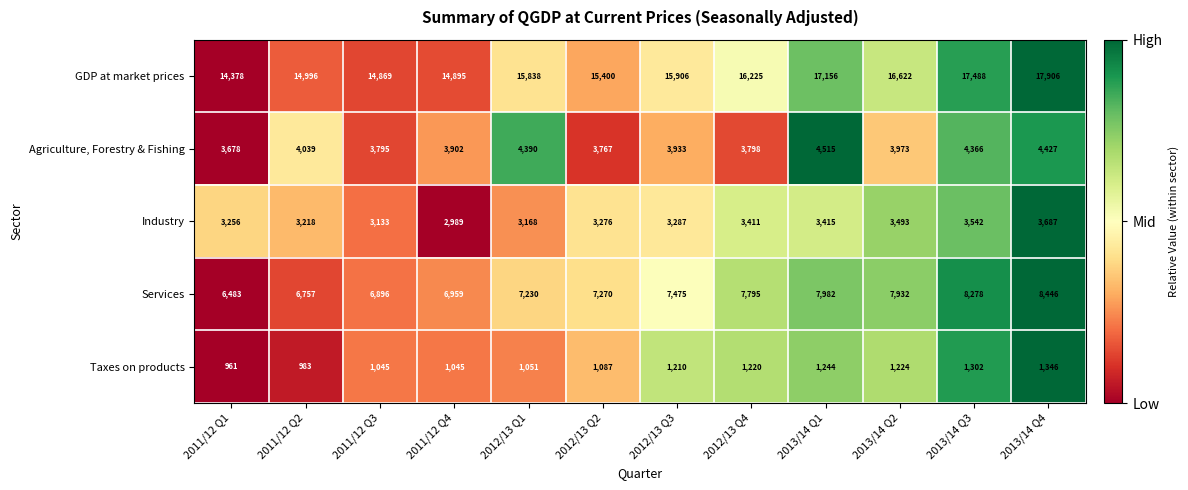

What is the maximum value shown in the chart?

17906